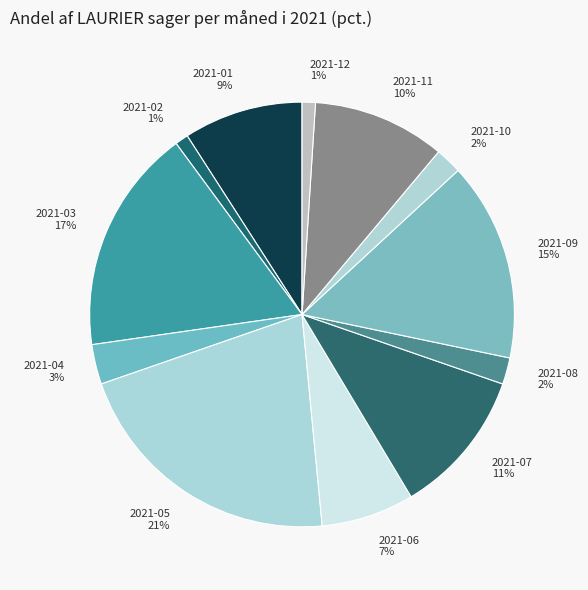

Which slice is the largest?

2021-05